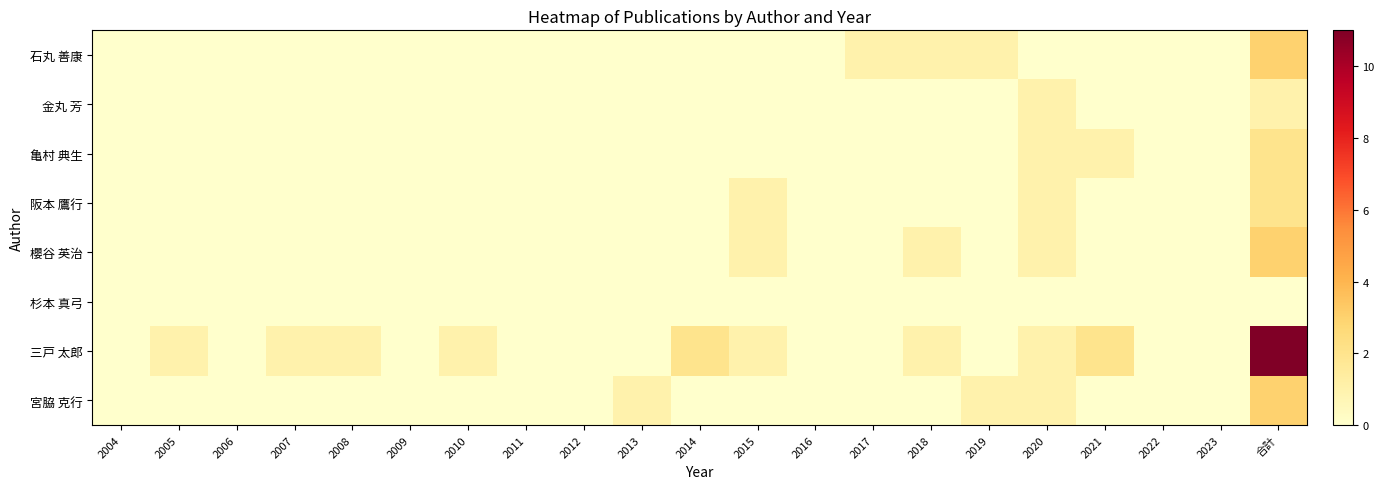

Reading right to left, extract all data points from this chart.

石丸 善康: 合計=3	2023=0	2022=0	2021=0	2020=0	2019=1	2018=1	2017=1	2016=0	2015=0	2014=0	2013=0	2012=0	2011=0	2010=0	2009=0	2008=0	2007=0	2006=0	2005=0	2004=0
金丸 芳: 合計=1	2023=0	2022=0	2021=0	2020=1	2019=0	2018=0	2017=0	2016=0	2015=0	2014=0	2013=0	2012=0	2011=0	2010=0	2009=0	2008=0	2007=0	2006=0	2005=0	2004=0
亀村 典生: 合計=2	2023=0	2022=0	2021=1	2020=1	2019=0	2018=0	2017=0	2016=0	2015=0	2014=0	2013=0	2012=0	2011=0	2010=0	2009=0	2008=0	2007=0	2006=0	2005=0	2004=0
阪本 鷹行: 合計=2	2023=0	2022=0	2021=0	2020=1	2019=0	2018=0	2017=0	2016=0	2015=1	2014=0	2013=0	2012=0	2011=0	2010=0	2009=0	2008=0	2007=0	2006=0	2005=0	2004=0
櫻谷 英治: 合計=3	2023=0	2022=0	2021=0	2020=1	2019=0	2018=1	2017=0	2016=0	2015=1	2014=0	2013=0	2012=0	2011=0	2010=0	2009=0	2008=0	2007=0	2006=0	2005=0	2004=0
杉本 真弓: 合計=0	2023=0	2022=0	2021=0	2020=0	2019=0	2018=0	2017=0	2016=0	2015=0	2014=0	2013=0	2012=0	2011=0	2010=0	2009=0	2008=0	2007=0	2006=0	2005=0	2004=0
三戸 太郎: 合計=11	2023=0	2022=0	2021=2	2020=1	2019=0	2018=1	2017=0	2016=0	2015=1	2014=2	2013=0	2012=0	2011=0	2010=1	2009=0	2008=1	2007=1	2006=0	2005=1	2004=0
宮脇 克行: 合計=3	2023=0	2022=0	2021=0	2020=1	2019=1	2018=0	2017=0	2016=0	2015=0	2014=0	2013=1	2012=0	2011=0	2010=0	2009=0	2008=0	2007=0	2006=0	2005=0	2004=0